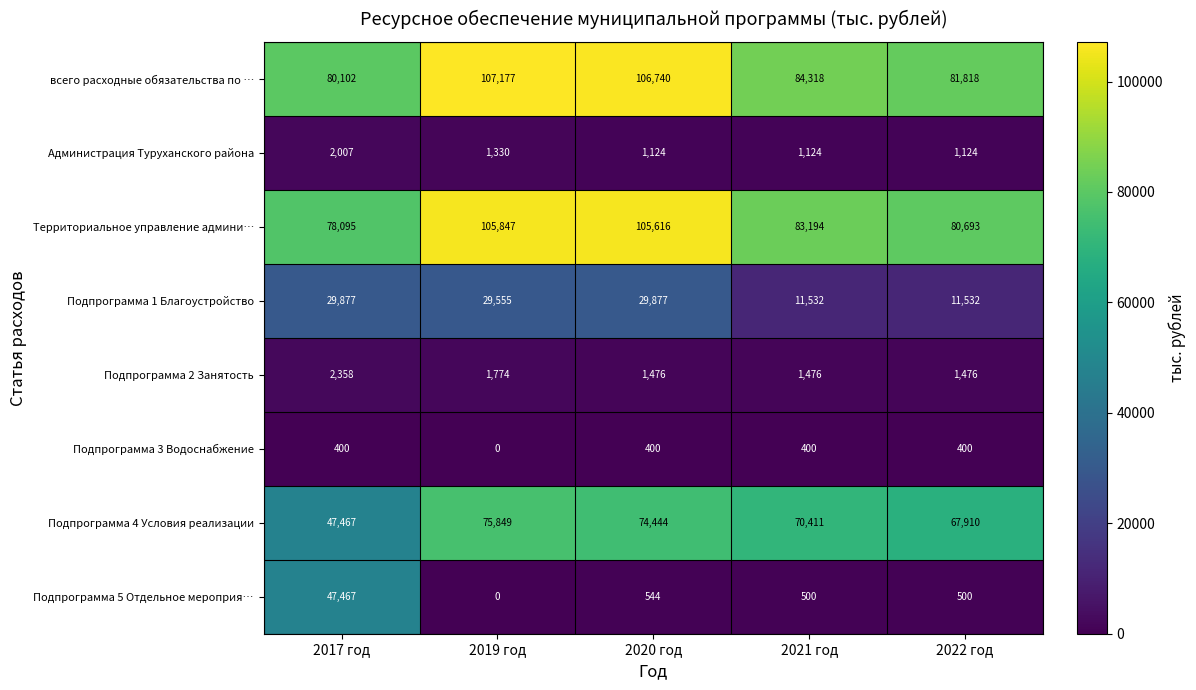

Is it true that всего расходные обязательства по … equals 84318 at 2021 год?

True